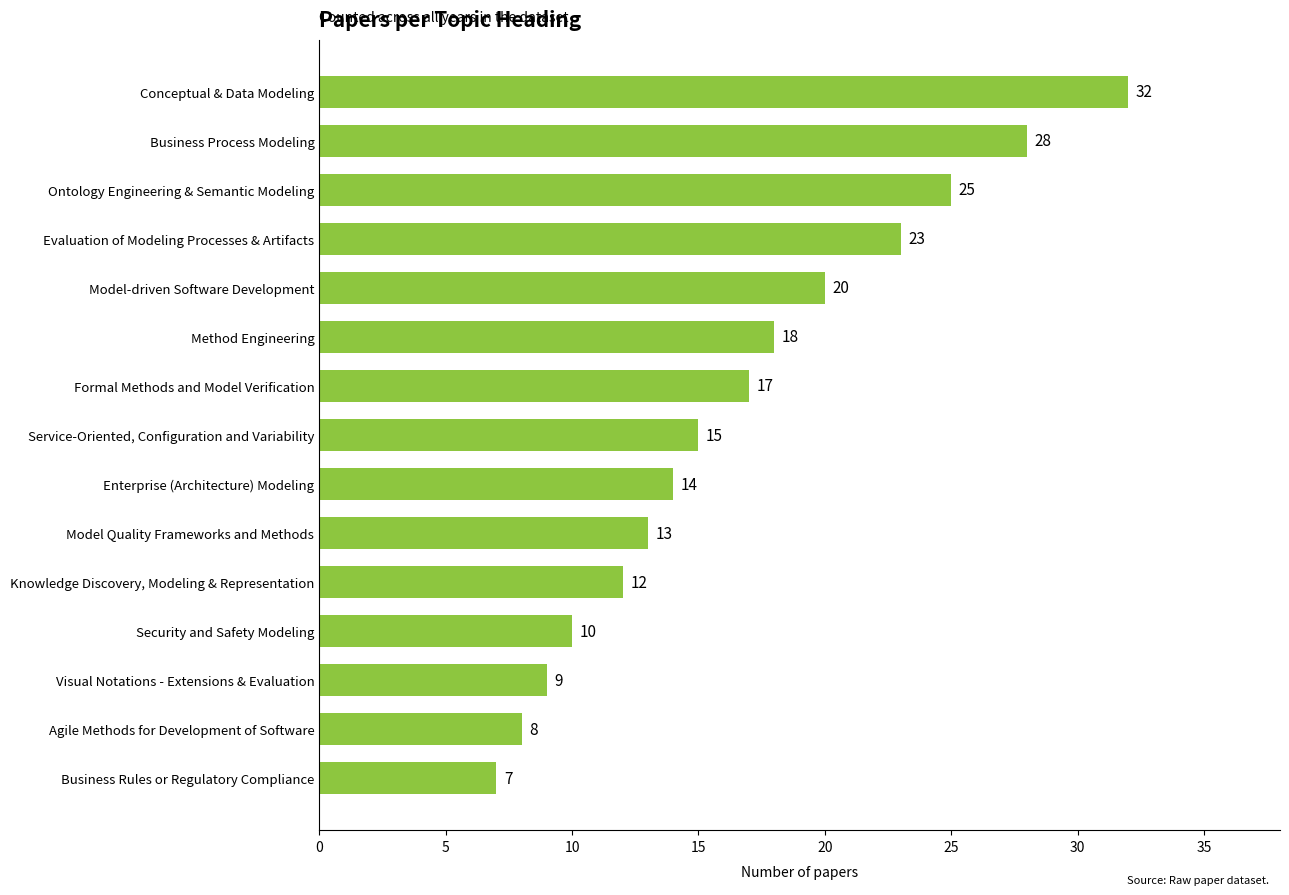

Which category has the highest value across all series?

Conceptual & Data Modeling